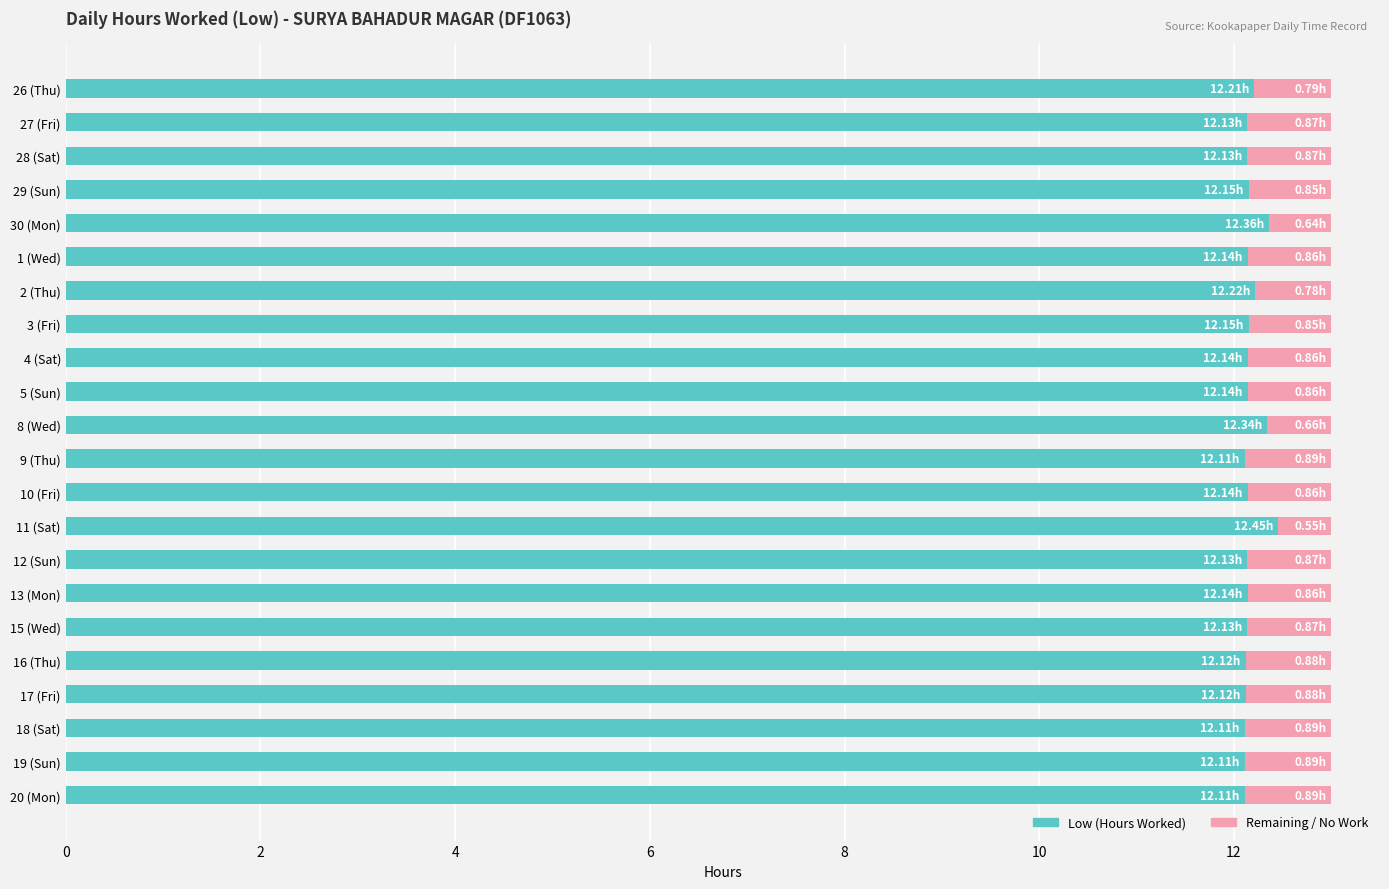

What is the average value of the Low (Hours Worked) series?

12.2